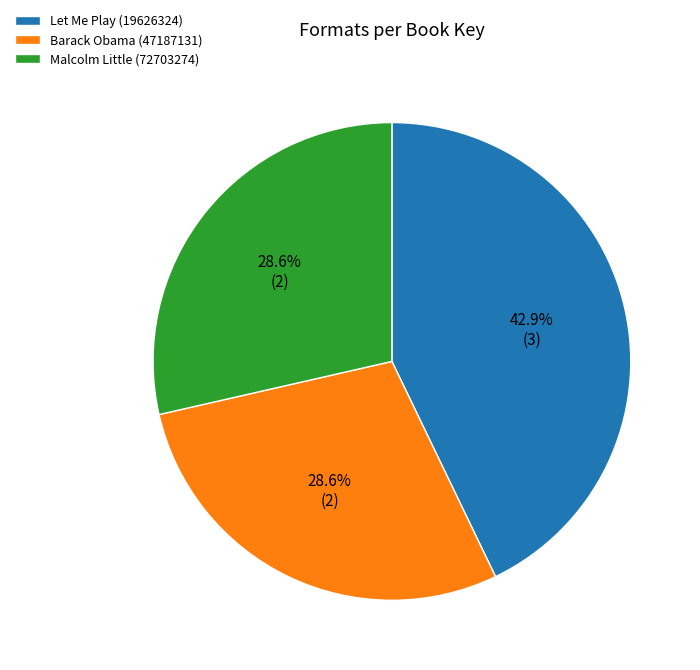

What percentage do Barack Obama (47187131) and Malcolm Little (72703274) together represent?

57.1%